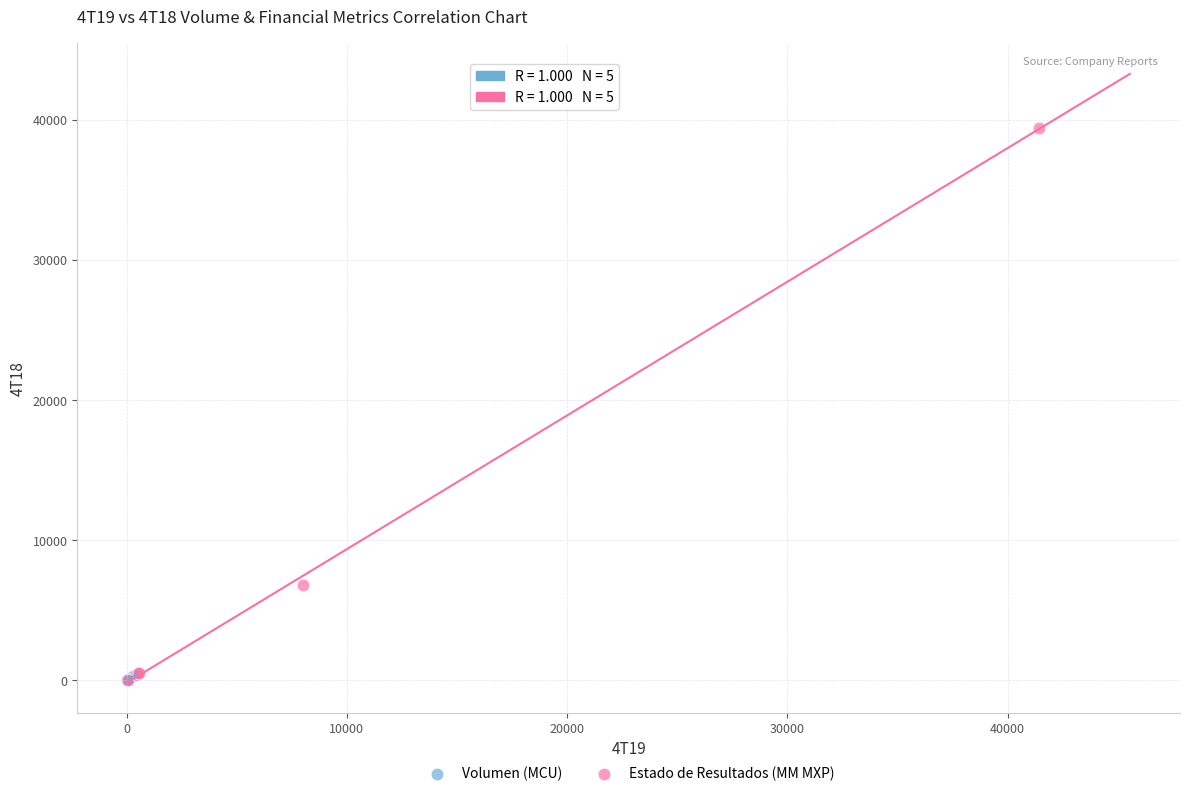

Which series has the largest Y range (max minus min)?

Estado de Resultados (MM MXP)